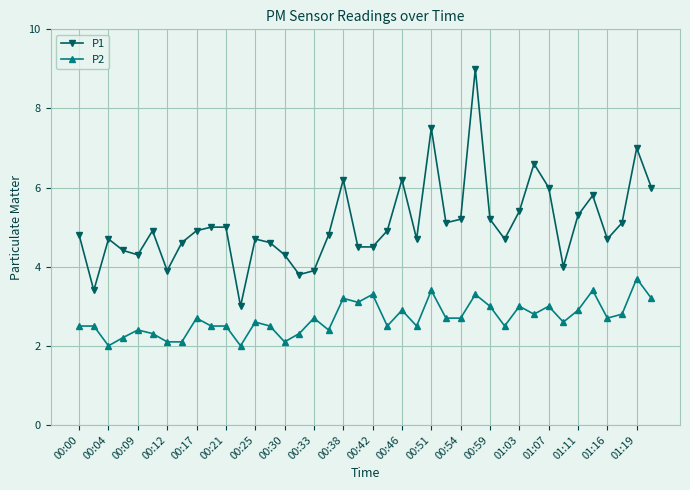

Which series has the widest spread of values?

P1